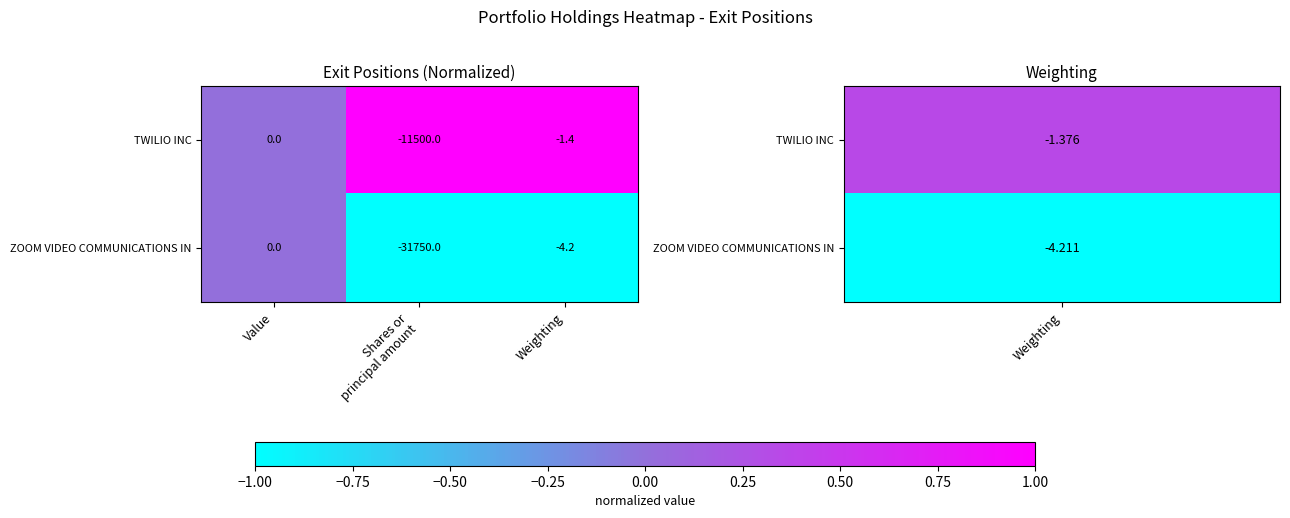

Rank the series at Weighting from highest to lowest value.

TWILIO INC, ZOOM VIDEO COMMUNICATIONS IN